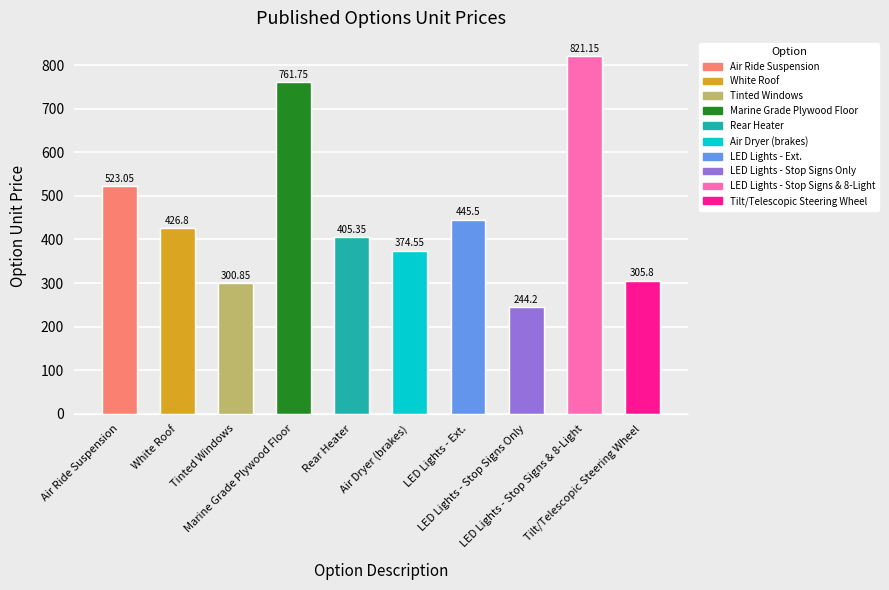

Which category has the lowest value across all series?

LED Lights - Stop Signs Only